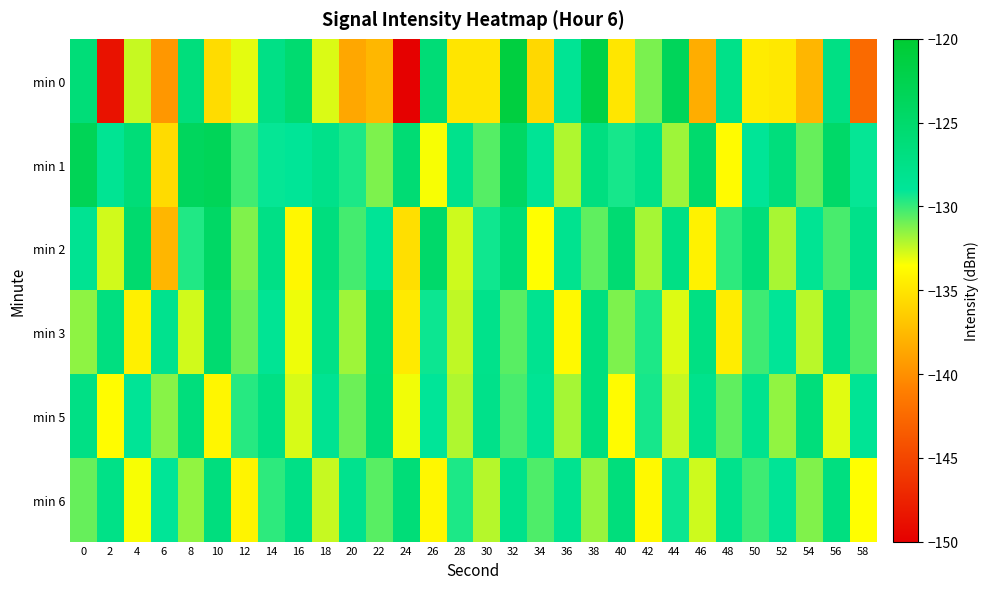

Which series has the largest total across all categories?

min 1